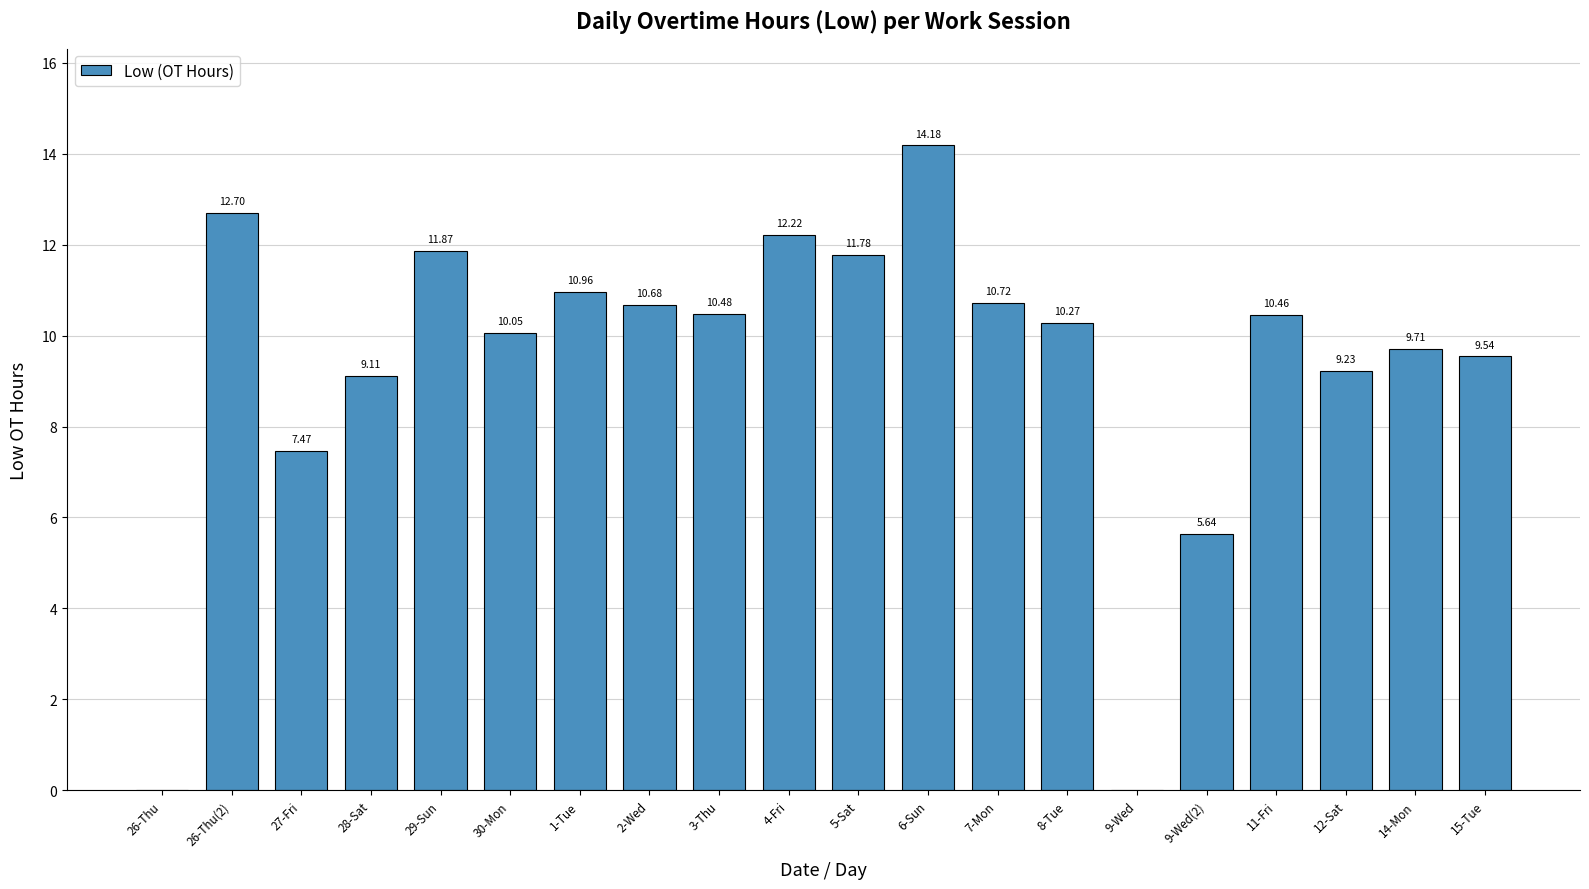

Where is the data nearest to the value 7?

27-Fri